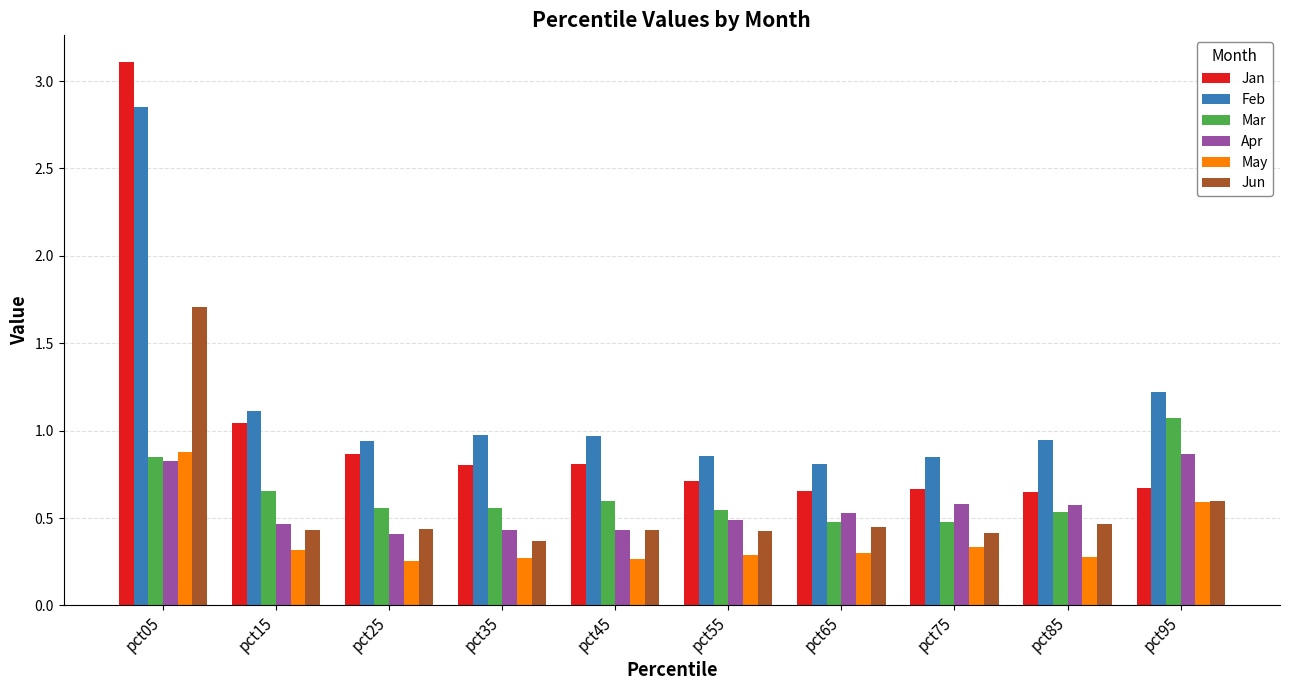

Is the value of Jan at pct95 greater than the value of Feb at pct75?

No